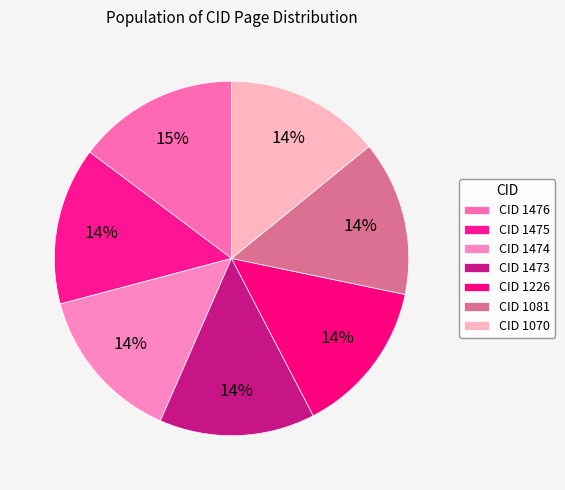

How many segments does this pie chart have?

7